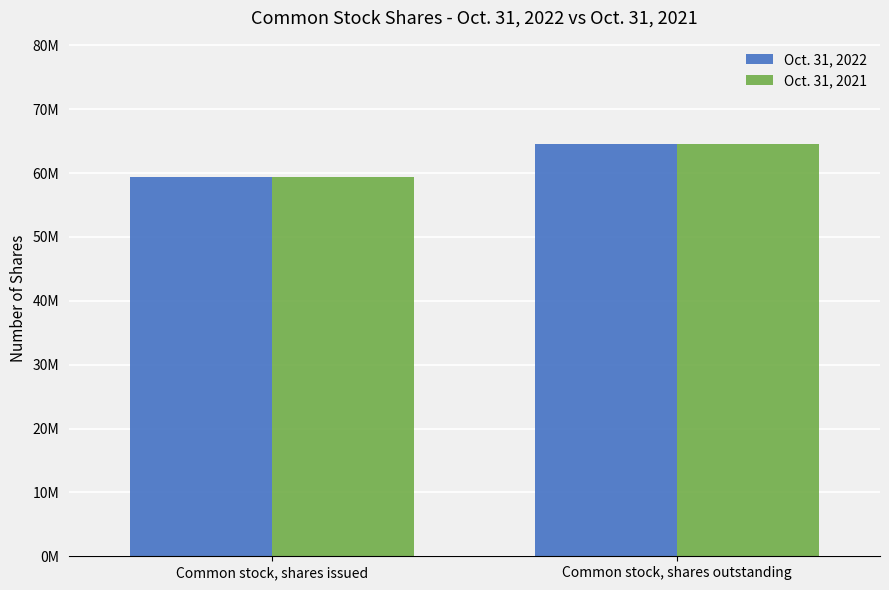

List the series in order of their peak value, highest first.

Oct. 31, 2022, Oct. 31, 2021